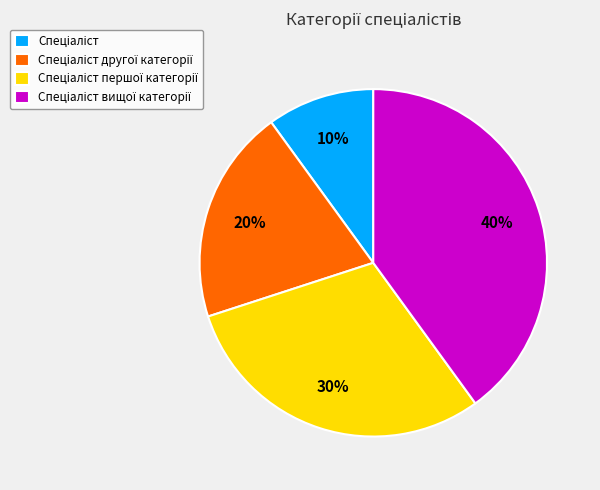

To the nearest percent, what is the difference between the largest and smallest slice percentages?

30%